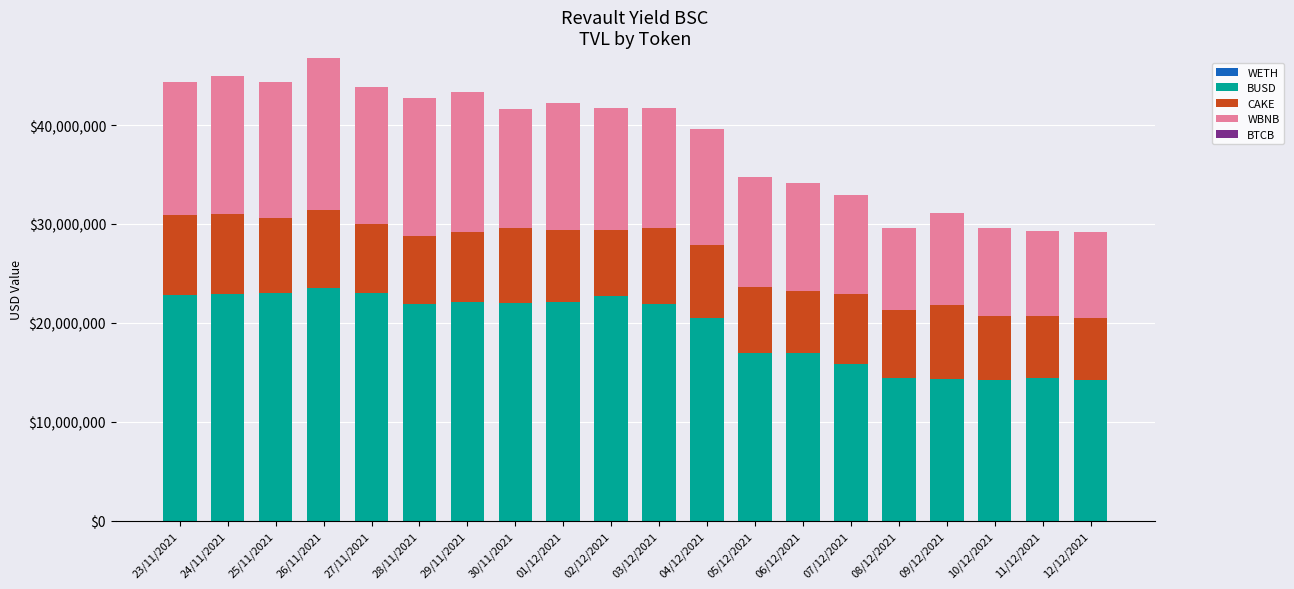

What is the total value across all series at 10/12/2021?

29608252.7